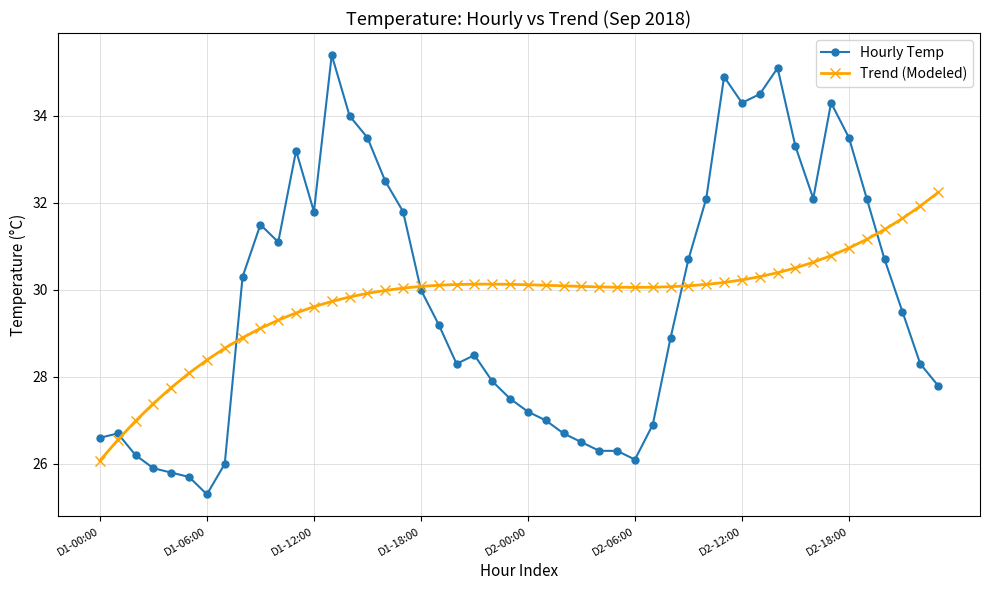

Which series has the largest range (max minus min)?

Hourly Temp